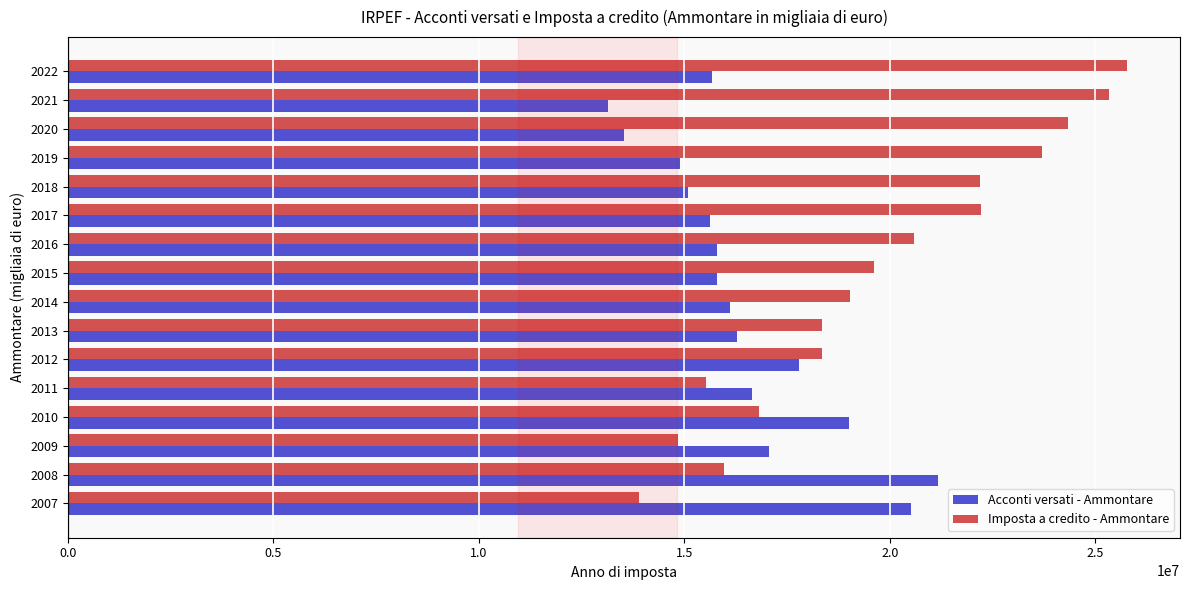

Rank the series by their maximum value, from lowest to highest.

Acconti versati - Ammontare, Imposta a credito - Ammontare